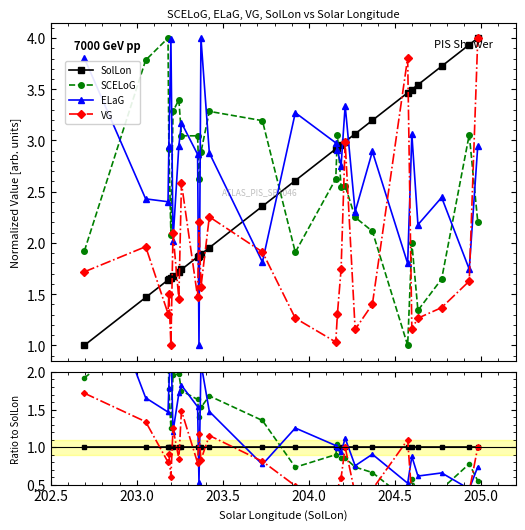

The value of ELaG at 24 is 0.1. True or false?

False